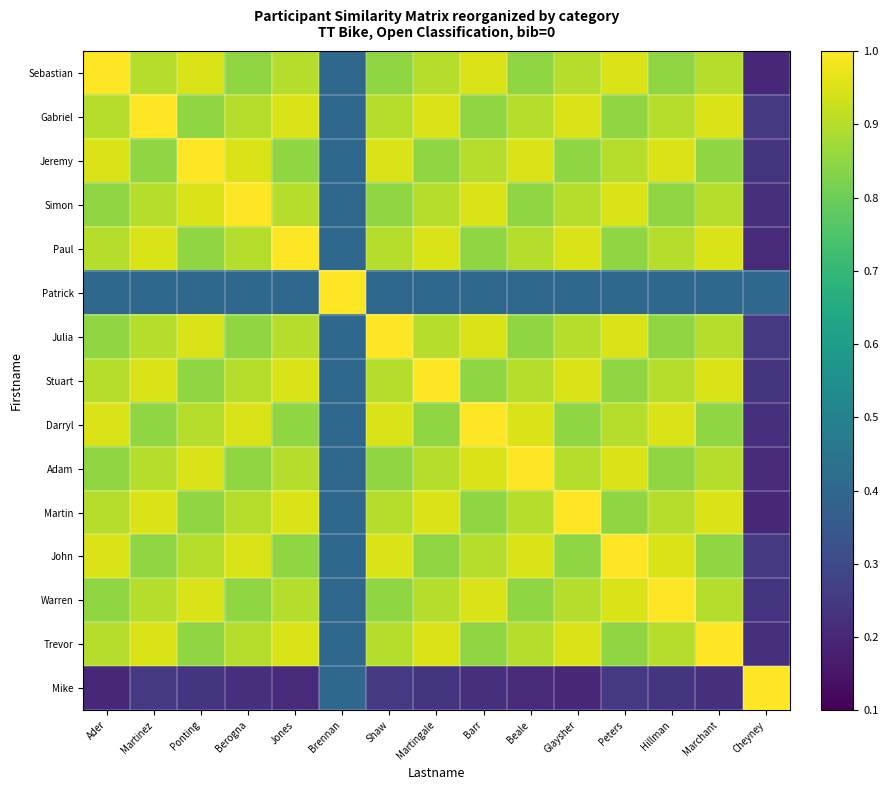

Reading left to right, transcribe all the data shown in this chart.

Sebastian: Ader=1.0	Martinez=0.9	Ponting=0.9	Berogna=0.8	Jones=0.9	Brennan=0.4	Shaw=0.8	Martingale=0.9	Barr=0.9	Beale=0.8	Glaysher=0.9	Peters=0.9	Hillman=0.8	Marchant=0.9	Cheyney=0.2
Gabriel: Ader=0.9	Martinez=1.0	Ponting=0.8	Berogna=0.9	Jones=0.9	Brennan=0.4	Shaw=0.9	Martingale=0.9	Barr=0.8	Beale=0.9	Glaysher=0.9	Peters=0.8	Hillman=0.9	Marchant=0.9	Cheyney=0.2
Jeremy: Ader=0.9	Martinez=0.8	Ponting=1.0	Berogna=0.9	Jones=0.8	Brennan=0.4	Shaw=0.9	Martingale=0.8	Barr=0.9	Beale=0.9	Glaysher=0.8	Peters=0.9	Hillman=0.9	Marchant=0.8	Cheyney=0.2
Simon: Ader=0.8	Martinez=0.9	Ponting=0.9	Berogna=1.0	Jones=0.9	Brennan=0.4	Shaw=0.8	Martingale=0.9	Barr=0.9	Beale=0.8	Glaysher=0.9	Peters=0.9	Hillman=0.8	Marchant=0.9	Cheyney=0.2
Paul: Ader=0.9	Martinez=0.9	Ponting=0.8	Berogna=0.9	Jones=1.0	Brennan=0.4	Shaw=0.9	Martingale=0.9	Barr=0.8	Beale=0.9	Glaysher=0.9	Peters=0.8	Hillman=0.9	Marchant=0.9	Cheyney=0.2
Patrick: Ader=0.4	Martinez=0.4	Ponting=0.4	Berogna=0.4	Jones=0.4	Brennan=1.0	Shaw=0.4	Martingale=0.4	Barr=0.4	Beale=0.4	Glaysher=0.4	Peters=0.4	Hillman=0.4	Marchant=0.4	Cheyney=0.4
Julia: Ader=0.8	Martinez=0.9	Ponting=0.9	Berogna=0.8	Jones=0.9	Brennan=0.4	Shaw=1.0	Martingale=0.9	Barr=0.9	Beale=0.8	Glaysher=0.9	Peters=0.9	Hillman=0.8	Marchant=0.9	Cheyney=0.2
Stuart: Ader=0.9	Martinez=0.9	Ponting=0.8	Berogna=0.9	Jones=0.9	Brennan=0.4	Shaw=0.9	Martingale=1.0	Barr=0.8	Beale=0.9	Glaysher=0.9	Peters=0.8	Hillman=0.9	Marchant=0.9	Cheyney=0.2
Darryl: Ader=0.9	Martinez=0.8	Ponting=0.9	Berogna=0.9	Jones=0.8	Brennan=0.4	Shaw=0.9	Martingale=0.8	Barr=1.0	Beale=0.9	Glaysher=0.8	Peters=0.9	Hillman=0.9	Marchant=0.8	Cheyney=0.2
Adam: Ader=0.8	Martinez=0.9	Ponting=0.9	Berogna=0.8	Jones=0.9	Brennan=0.4	Shaw=0.8	Martingale=0.9	Barr=0.9	Beale=1.0	Glaysher=0.9	Peters=0.9	Hillman=0.8	Marchant=0.9	Cheyney=0.2
Martin: Ader=0.9	Martinez=0.9	Ponting=0.8	Berogna=0.9	Jones=0.9	Brennan=0.4	Shaw=0.9	Martingale=0.9	Barr=0.8	Beale=0.9	Glaysher=1.0	Peters=0.8	Hillman=0.9	Marchant=0.9	Cheyney=0.2
John: Ader=0.9	Martinez=0.8	Ponting=0.9	Berogna=0.9	Jones=0.8	Brennan=0.4	Shaw=0.9	Martingale=0.8	Barr=0.9	Beale=0.9	Glaysher=0.8	Peters=1.0	Hillman=0.9	Marchant=0.8	Cheyney=0.2
Warren: Ader=0.8	Martinez=0.9	Ponting=0.9	Berogna=0.8	Jones=0.9	Brennan=0.4	Shaw=0.8	Martingale=0.9	Barr=0.9	Beale=0.8	Glaysher=0.9	Peters=0.9	Hillman=1.0	Marchant=0.9	Cheyney=0.2
Trevor: Ader=0.9	Martinez=0.9	Ponting=0.8	Berogna=0.9	Jones=0.9	Brennan=0.4	Shaw=0.9	Martingale=0.9	Barr=0.8	Beale=0.9	Glaysher=0.9	Peters=0.8	Hillman=0.9	Marchant=1.0	Cheyney=0.2
Mike: Ader=0.2	Martinez=0.2	Ponting=0.2	Berogna=0.2	Jones=0.2	Brennan=0.4	Shaw=0.2	Martingale=0.2	Barr=0.2	Beale=0.2	Glaysher=0.2	Peters=0.2	Hillman=0.2	Marchant=0.2	Cheyney=1.0